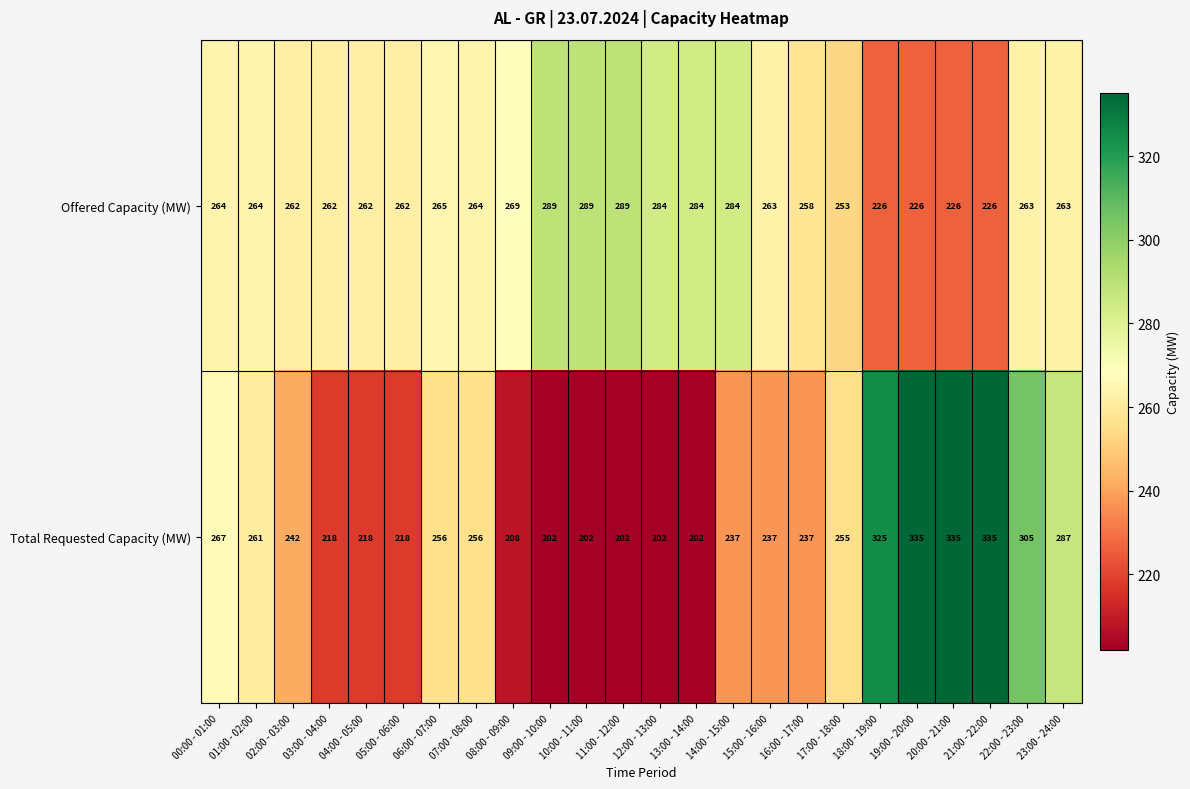

What is the average value of the Total Requested Capacity (MW) series?

252